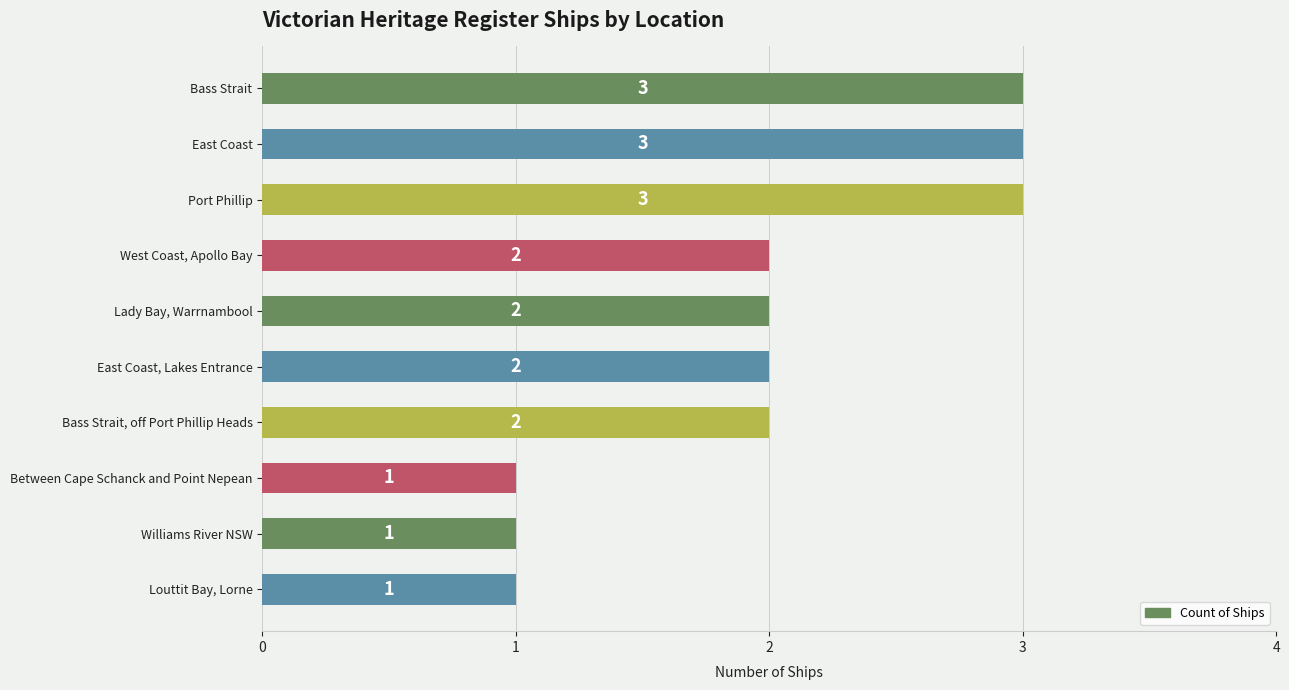

Reading bottom to top, extract all data points from this chart.

Louttit Bay, Lorne=1	Williams River NSW=1	Between Cape Schanck and Point Nepean=1	Bass Strait, off Port Phillip Heads=2	East Coast, Lakes Entrance=2	Lady Bay, Warrnambool=2	West Coast, Apollo Bay=2	Port Phillip=3	East Coast=3	Bass Strait=3